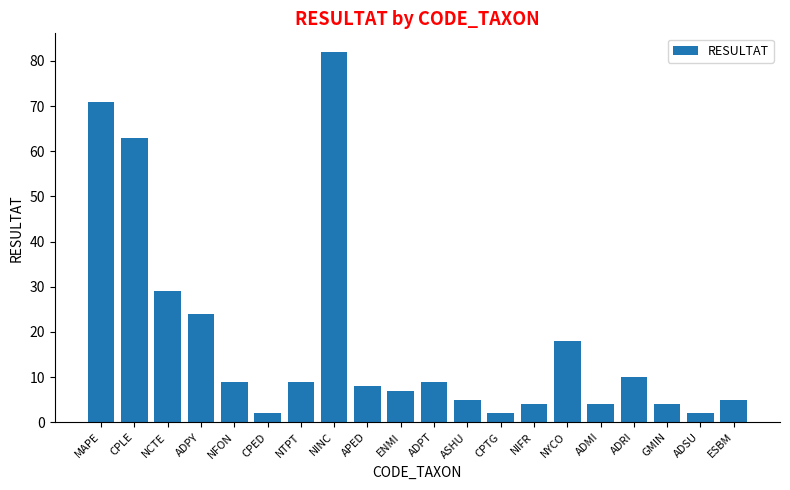

What is the greatest value displayed?

82